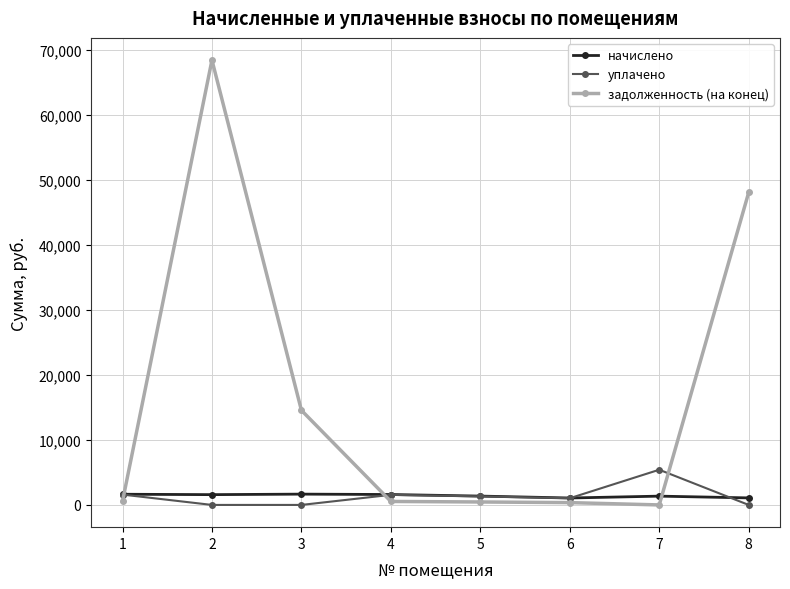

At which category is the sum across all series the highest?

2